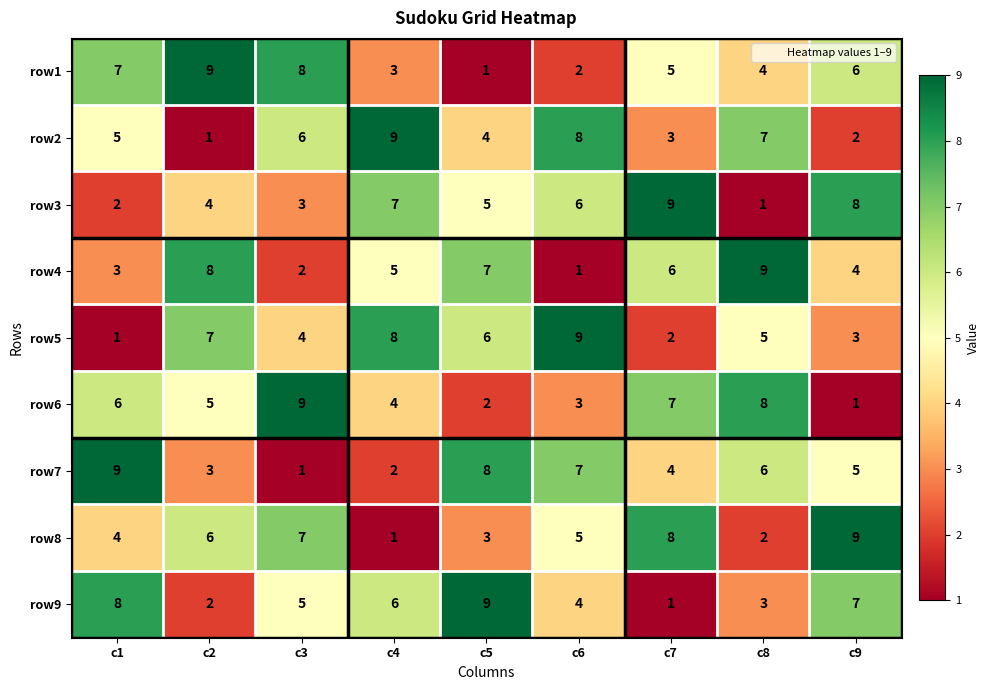

How many data points does each series have?

9